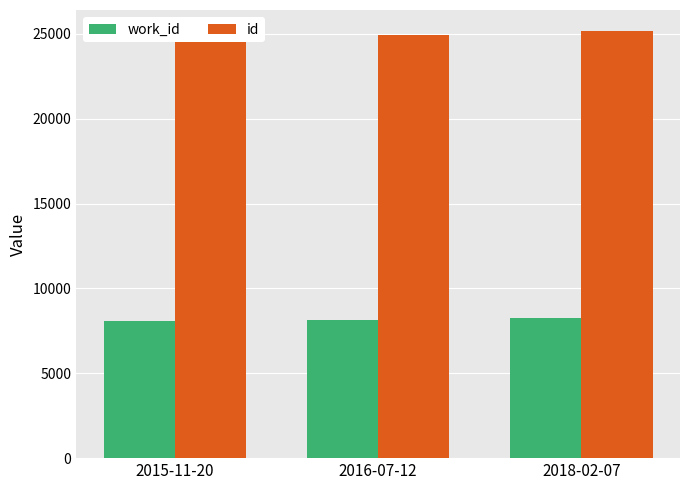

Which series has the widest spread of values?

id